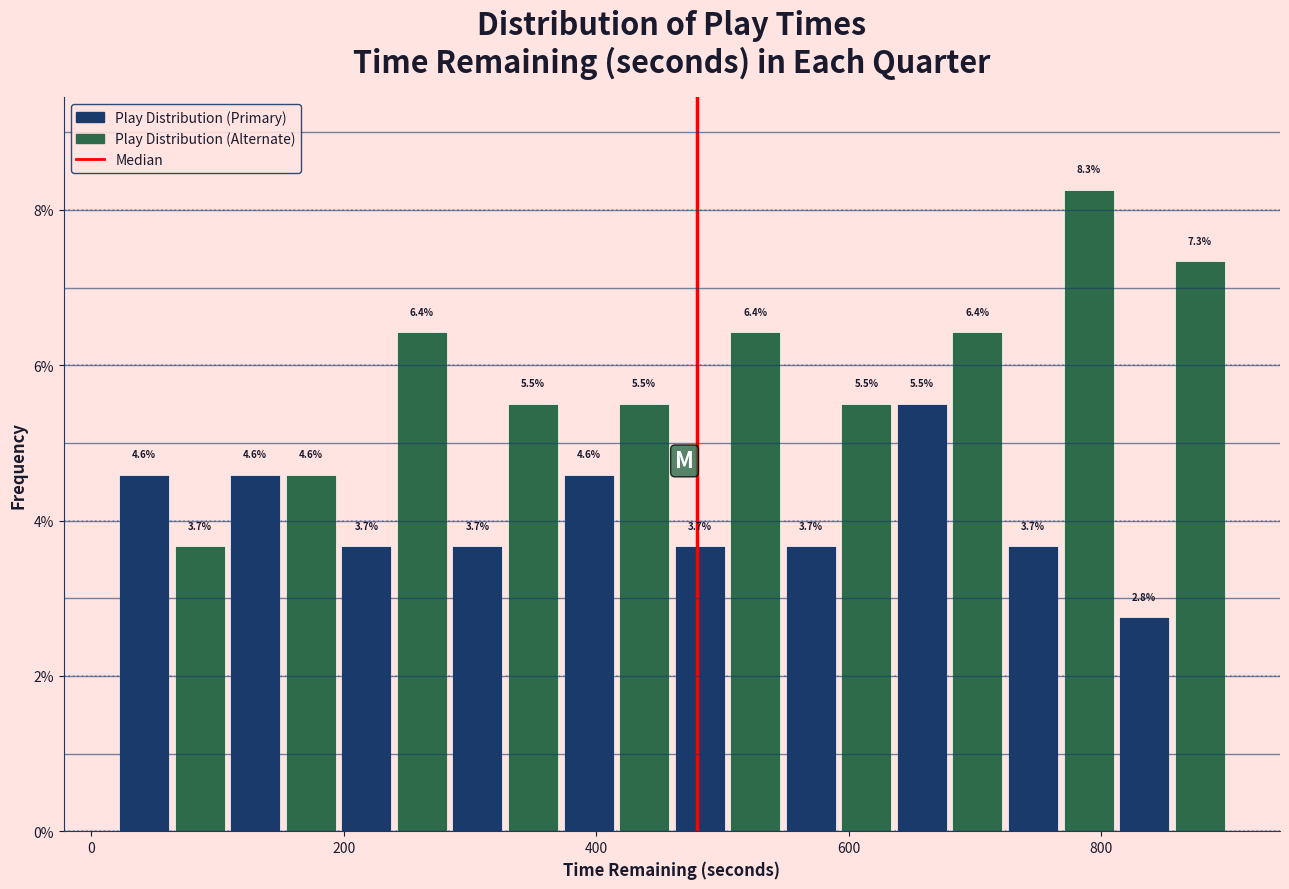

Read against the x-axis, roughly where is the centre of the tallest bar?

800